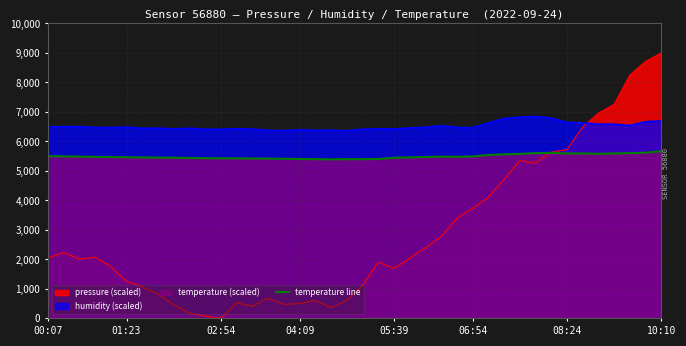

What is the spread (max minus min) of values at 10:10?

3333.0